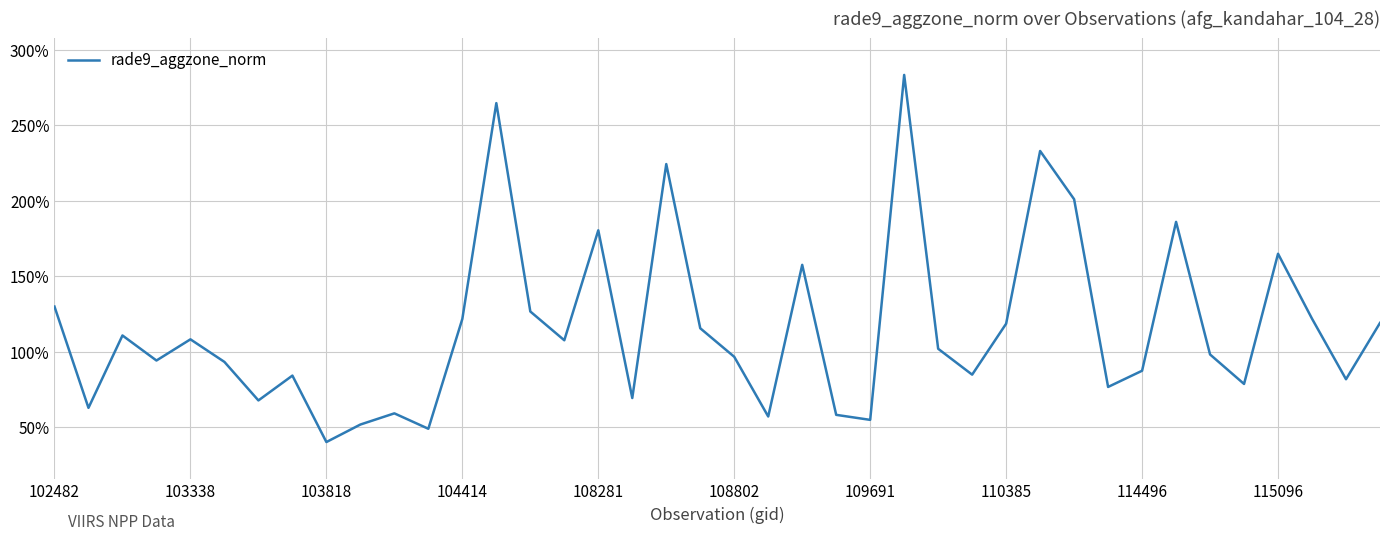

Is this an area chart (filled region under the line)?

No